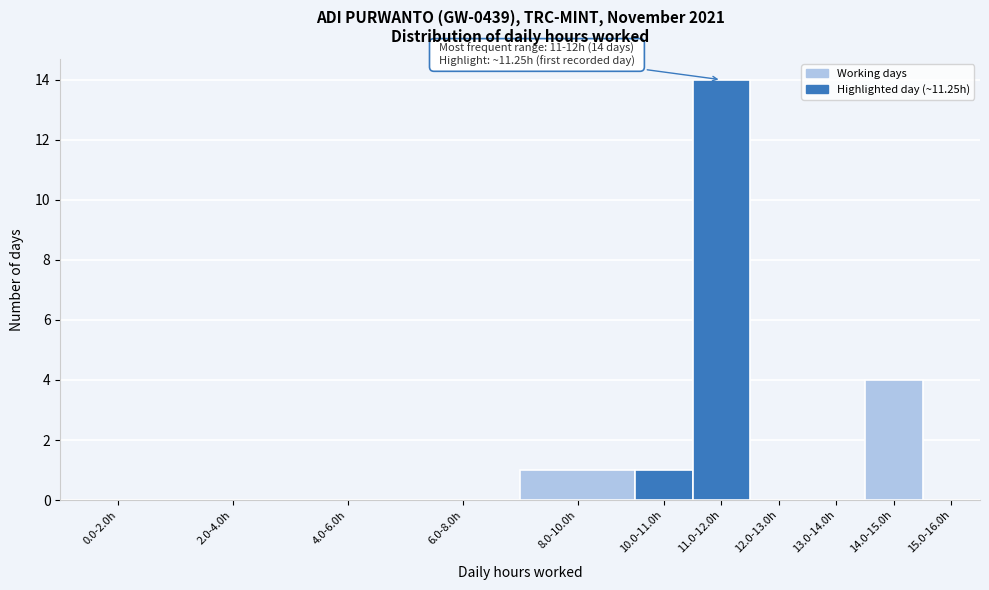

Reading left to right, extract all data points from this chart.

0.0-2.0h=0	2.0-4.0h=0	4.0-6.0h=0	6.0-8.0h=0	8.0-10.0h=1	10.0-11.0h=1	11.0-12.0h=14	12.0-13.0h=0	13.0-14.0h=0	14.0-15.0h=4	15.0-16.0h=0